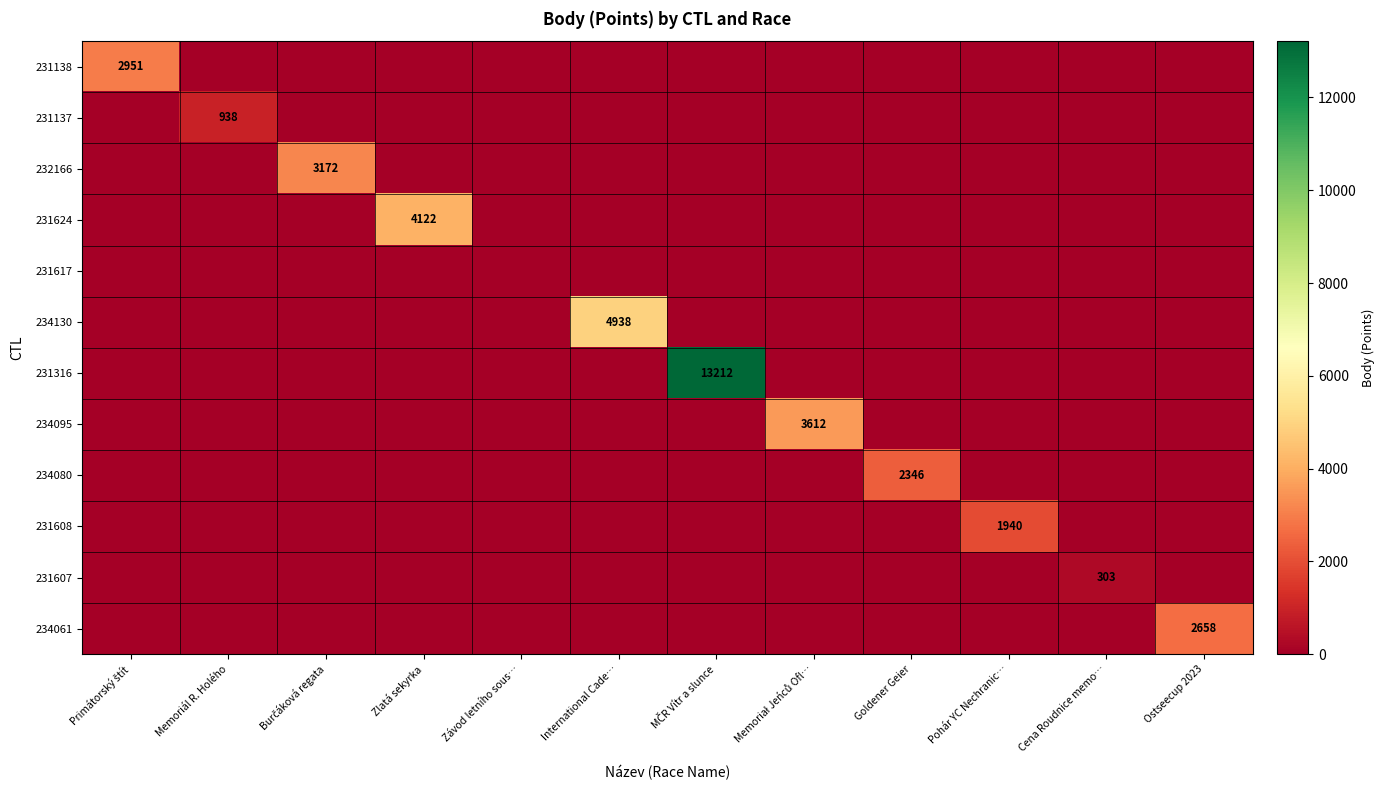

The value of 234130 at International Cade… is 4938. True or false?

True